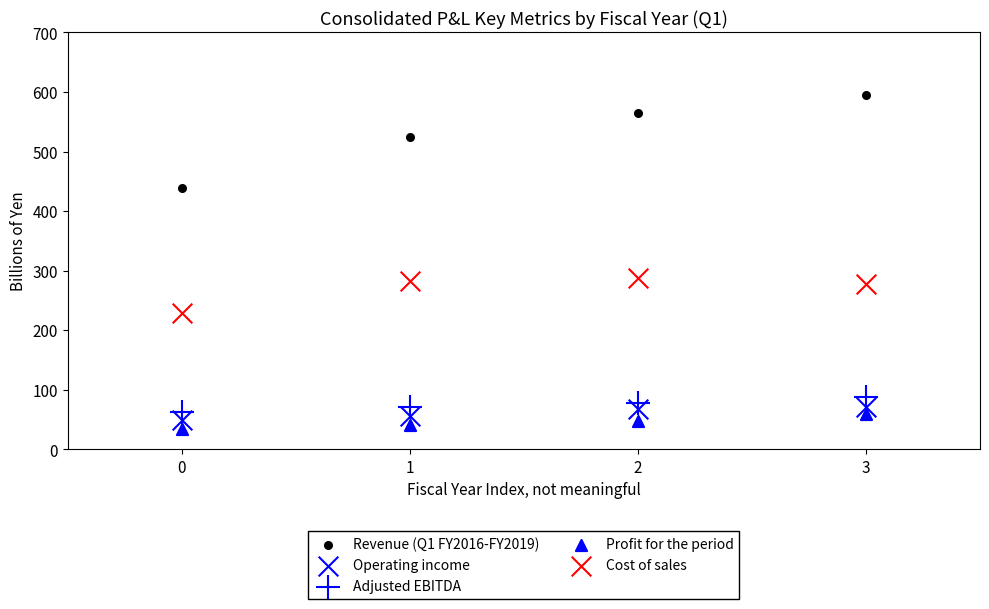

Count the number of points in this scatter plot.

20